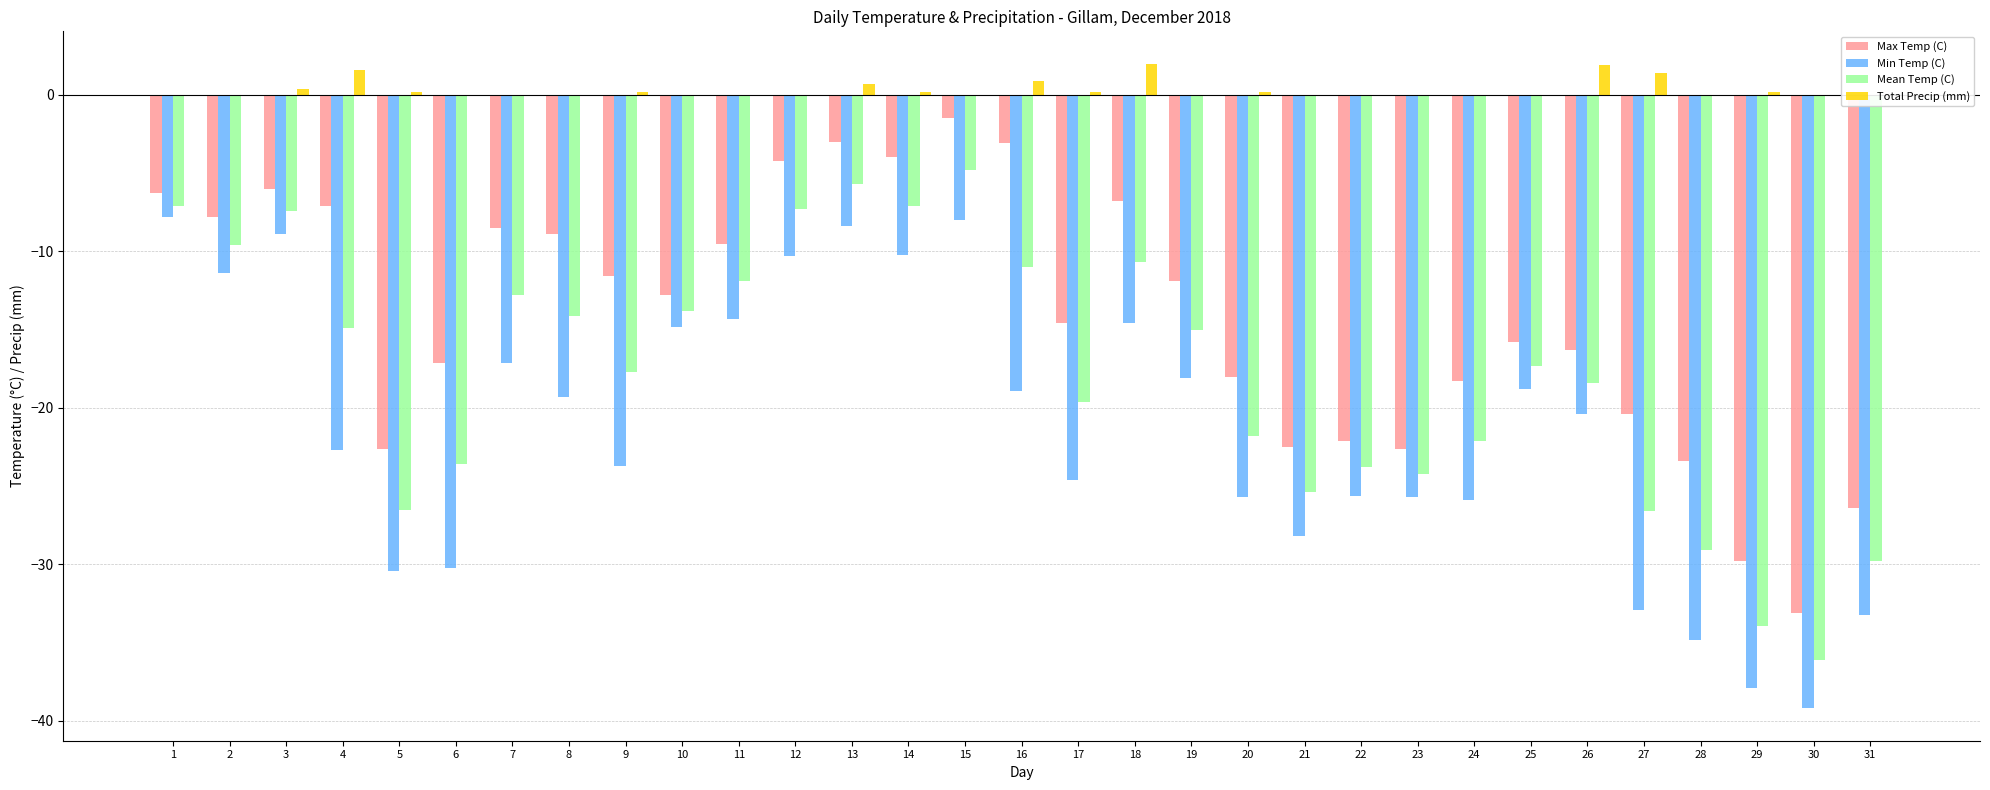

What is the sum of the Max Temp (C) values at 2 and 30?

-40.9